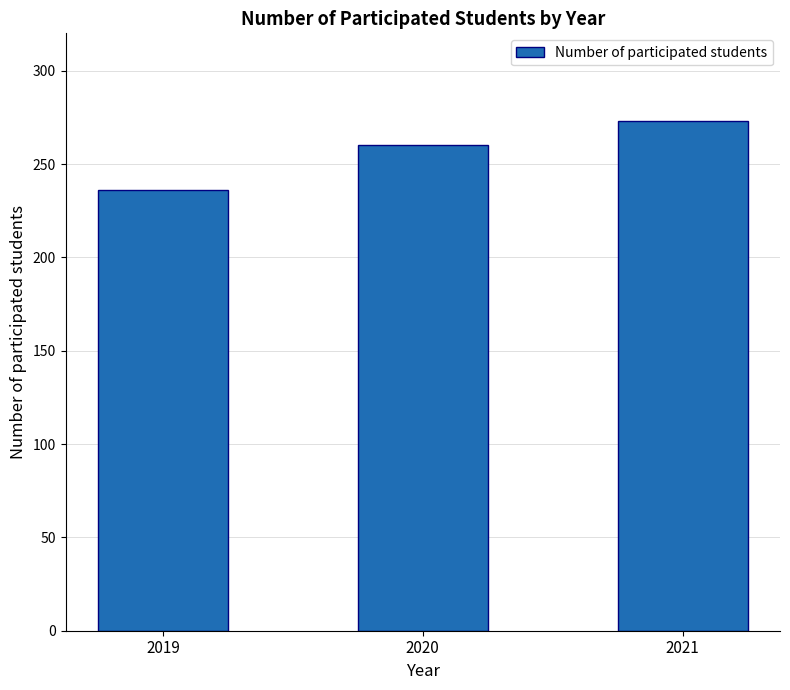

Approximately how many times larger is the value at 2020 compared to 2019?

1.1